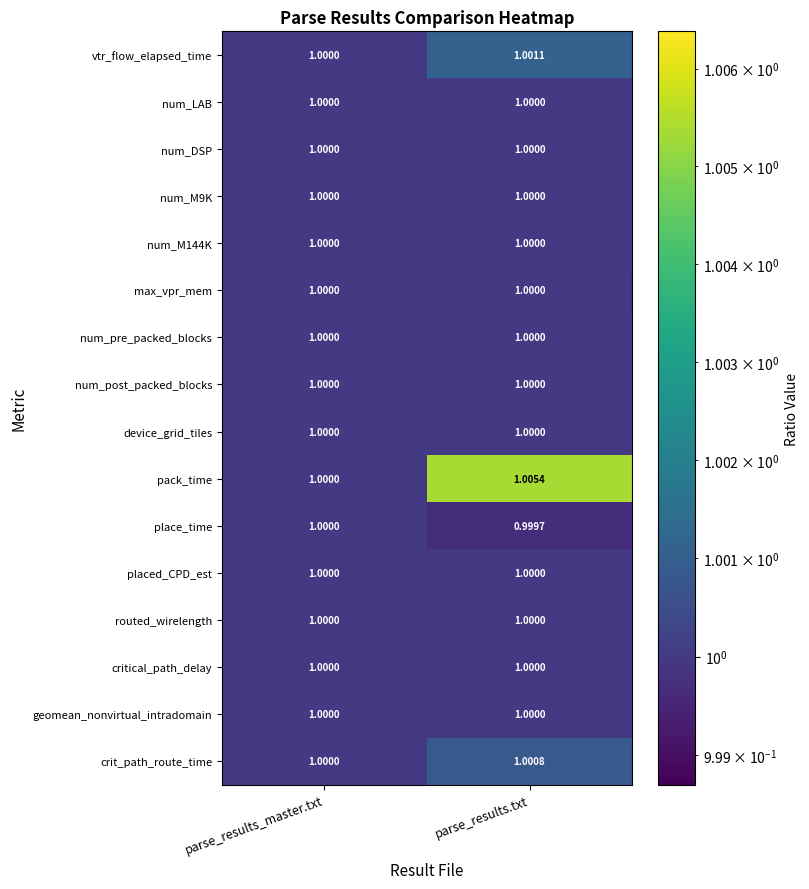

Which series has the largest total across all categories?

pack_time